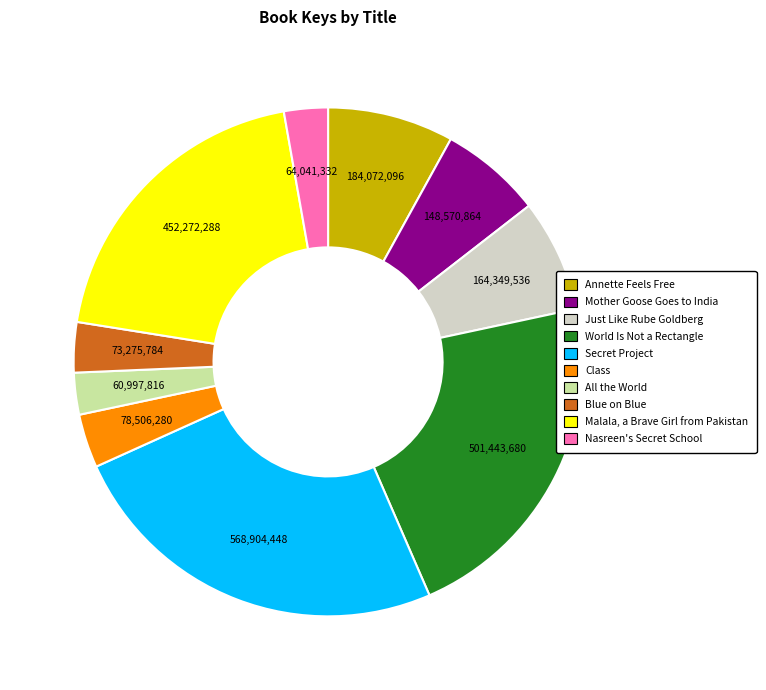

Combined, do Class and Secret Project account for over 50%?

No